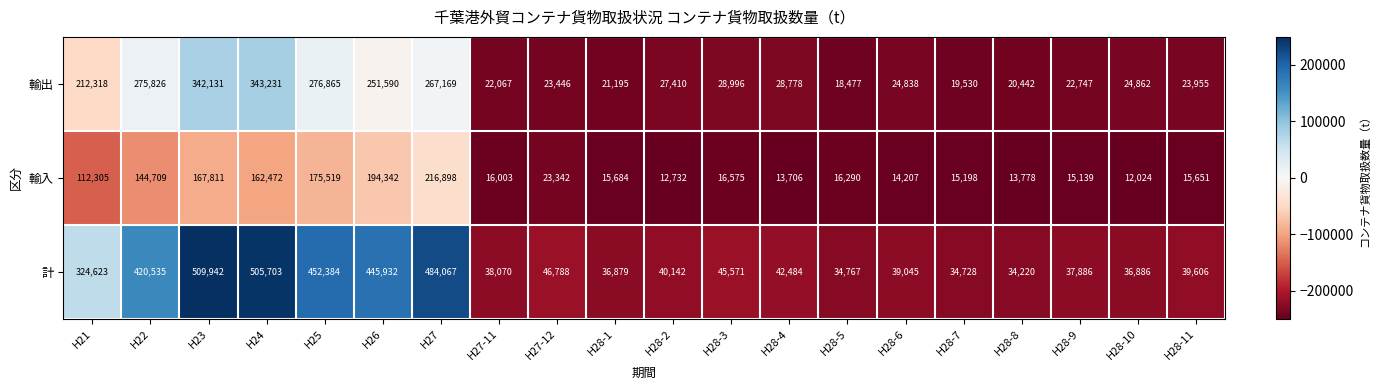

How many categories are shown in the chart?

20